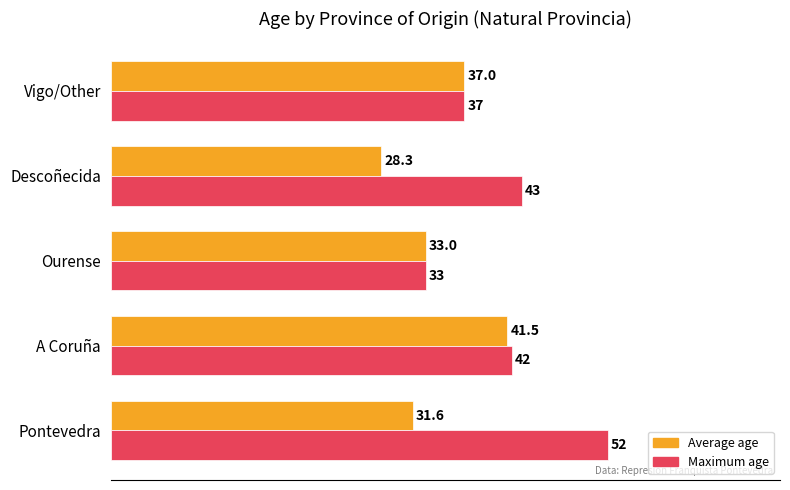

List the series in order of their peak value, highest first.

Maximum age, Average age